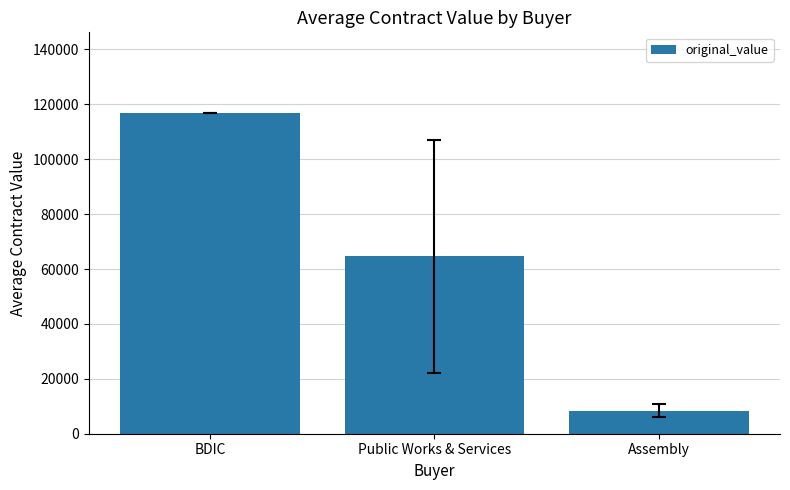

What is the approximate value at BDIC?

117000.0